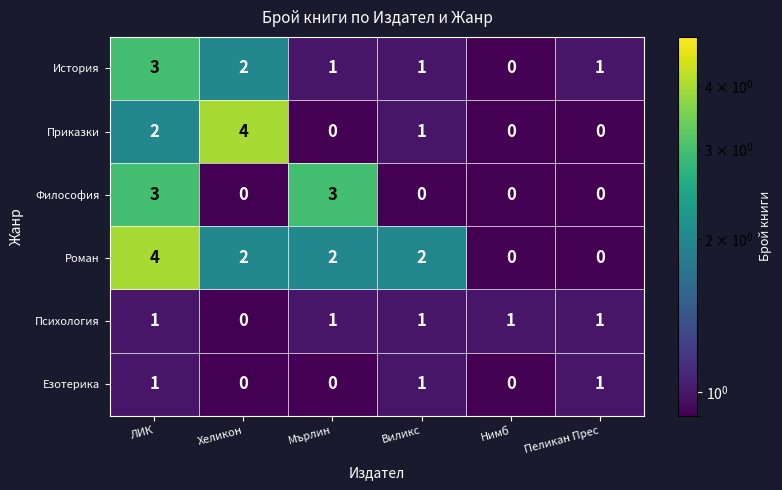

What is the sum of the Приказки values at Хеликон and Мърлин?

4